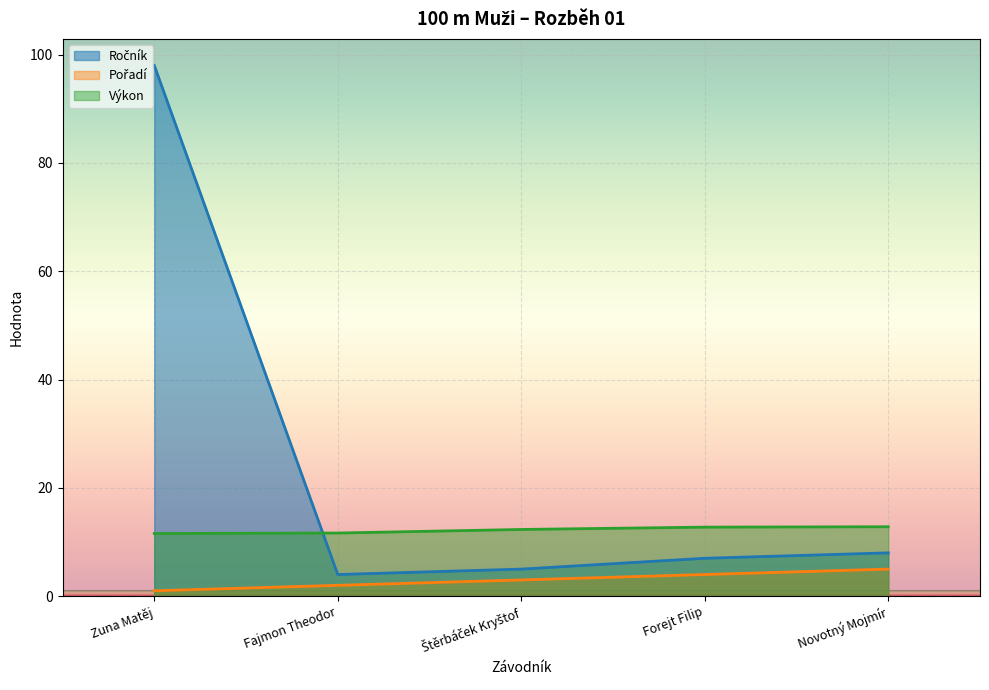

What is the difference between the maximum and second lowest values in the Pořadí series?

3.0